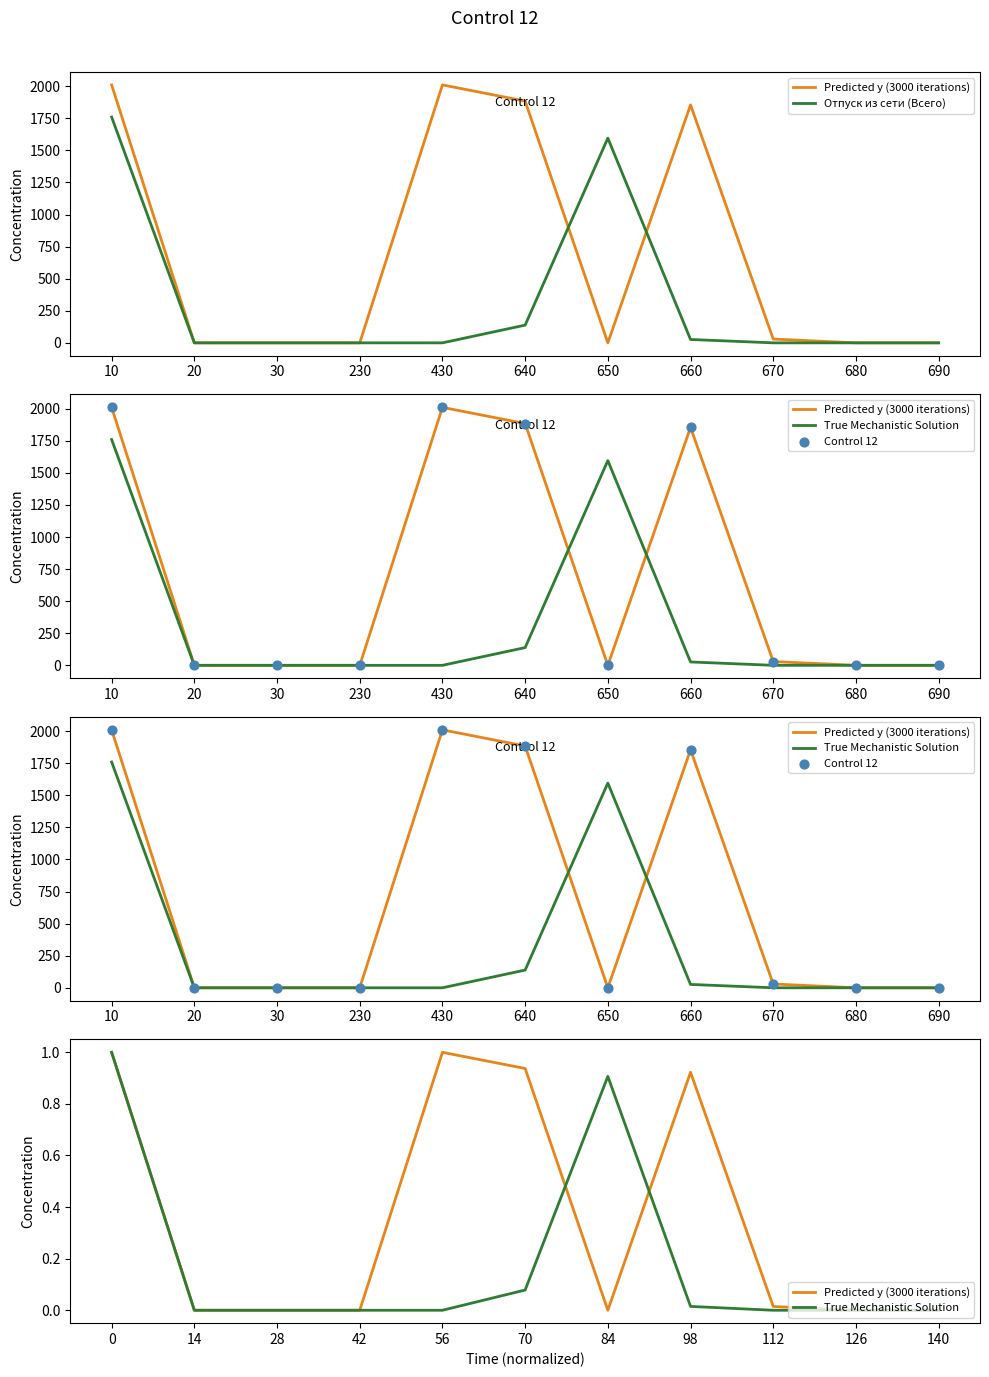

Which series contains the lowest Y value?

Predicted y (3000 iterations)